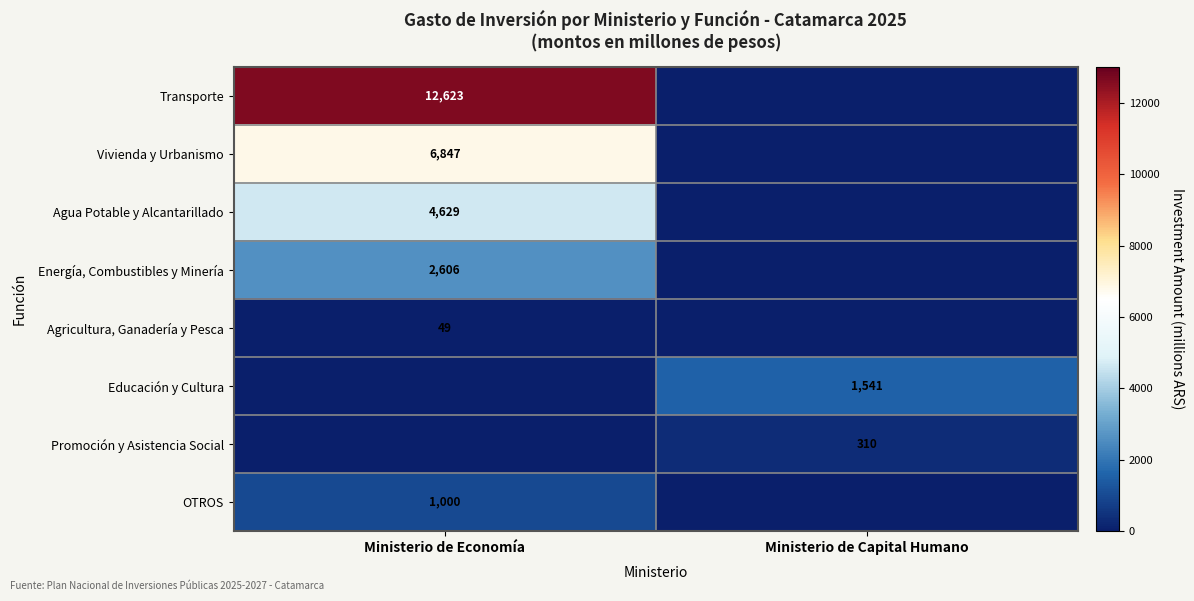

The Agricultura, Ganadería y Pesca series shows 49 at Ministerio de Economía. True or false?

True